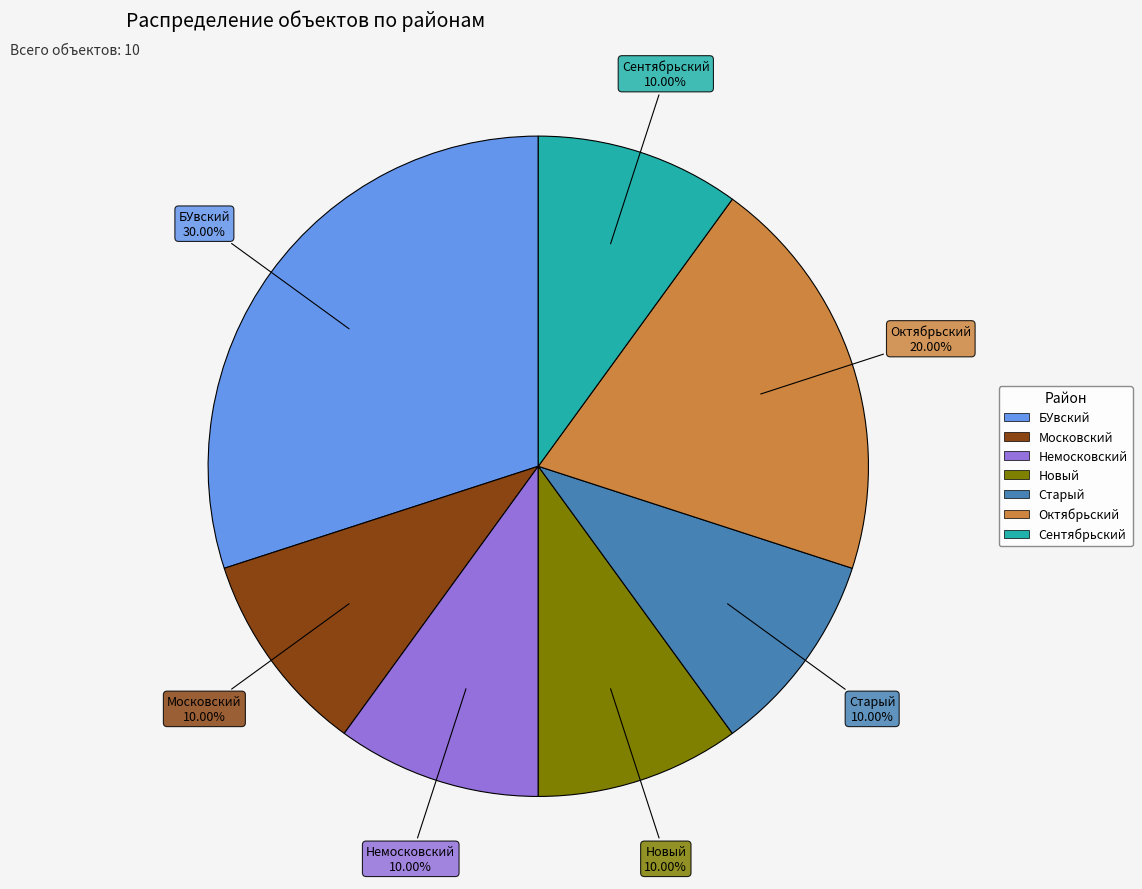

Is it true that Новый is 18% of the pie?

False